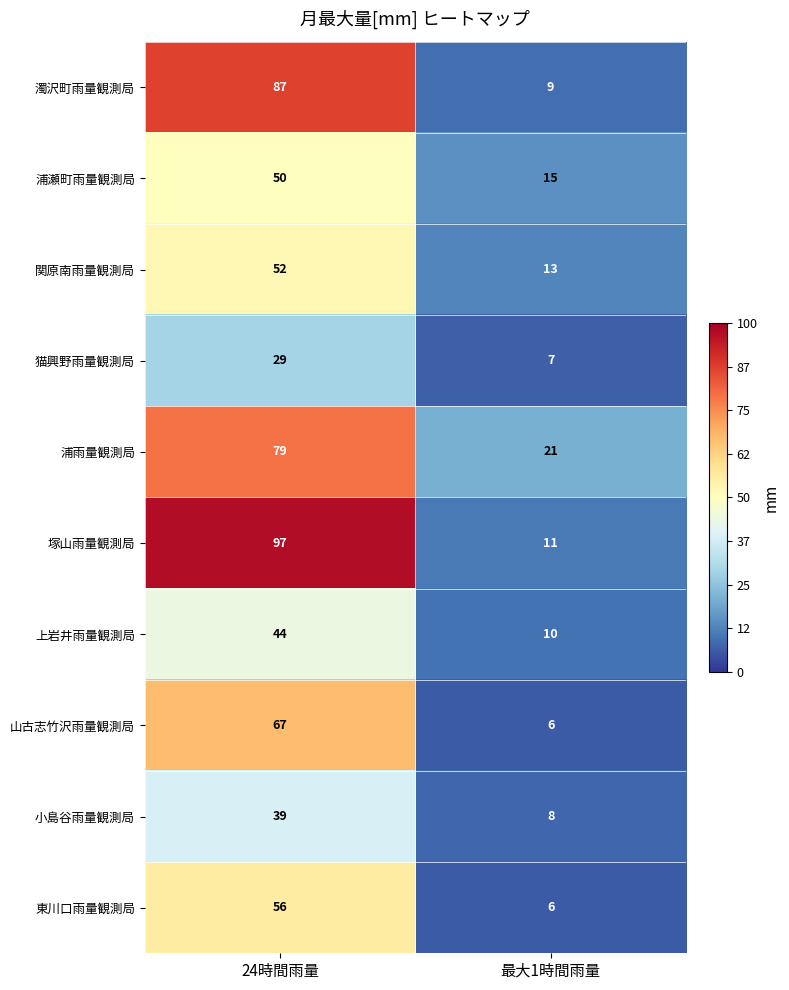

Reading left to right, what are all the values shown in this chart?

濁沢町雨量観測局: 87	9
浦瀬町雨量観測局: 50	15
関原南雨量観測局: 52	13
猫興野雨量観測局: 29	7
浦雨量観測局: 79	21
塚山雨量観測局: 97	11
上岩井雨量観測局: 44	10
山古志竹沢雨量観測局: 67	6
小島谷雨量観測局: 39	8
東川口雨量観測局: 56	6